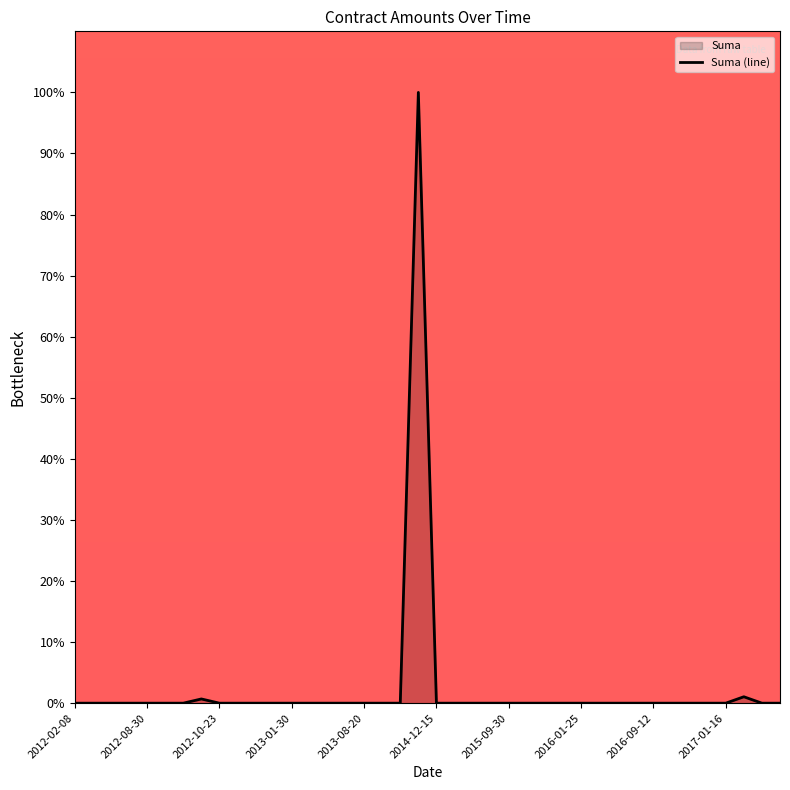

What is the greatest value displayed?

100.0